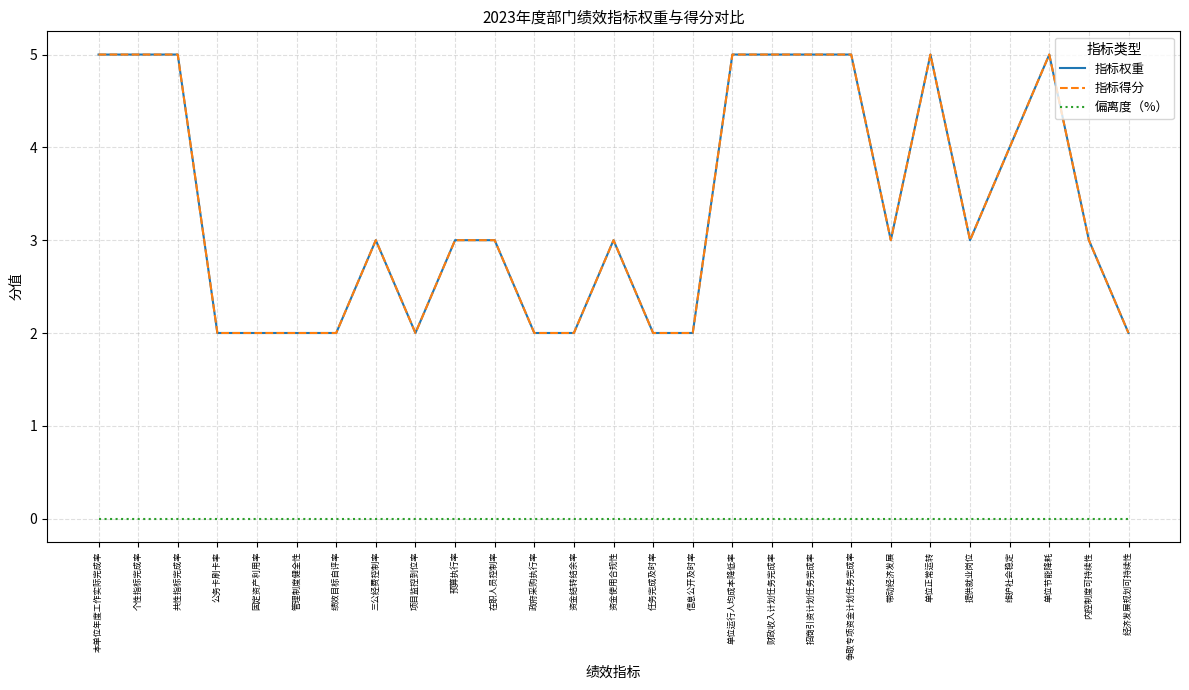

The value of 偏离度（%） at 财政收入计划任务完成率 is 0. True or false?

True